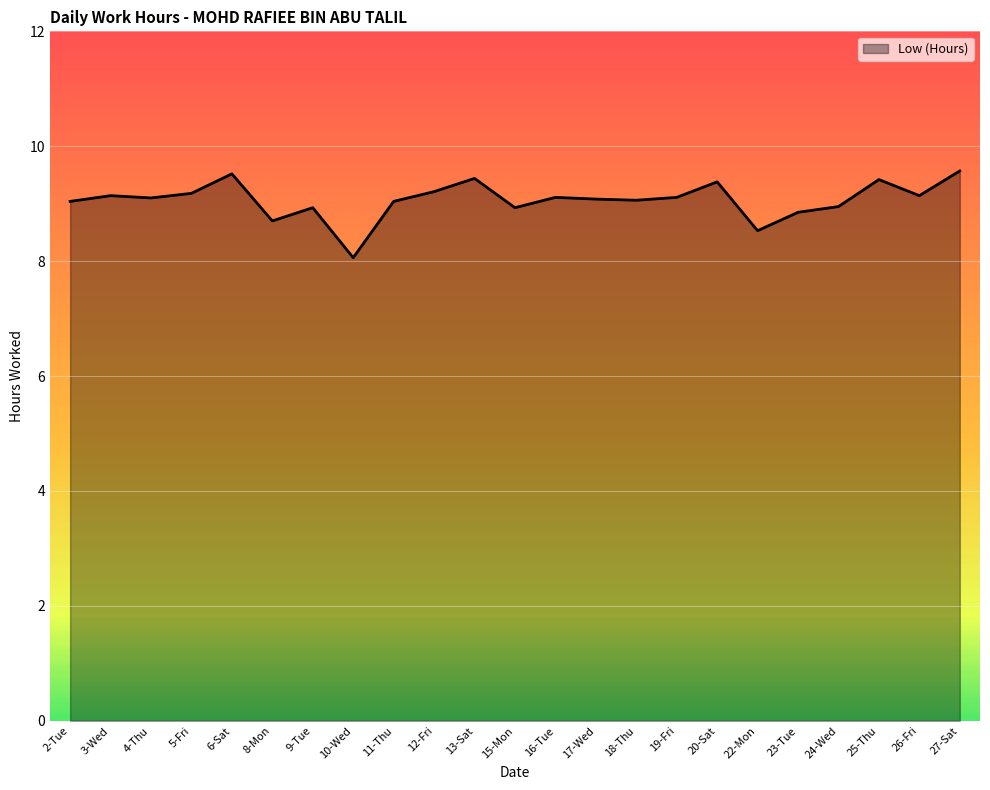

What is the sum of all values?

208.5